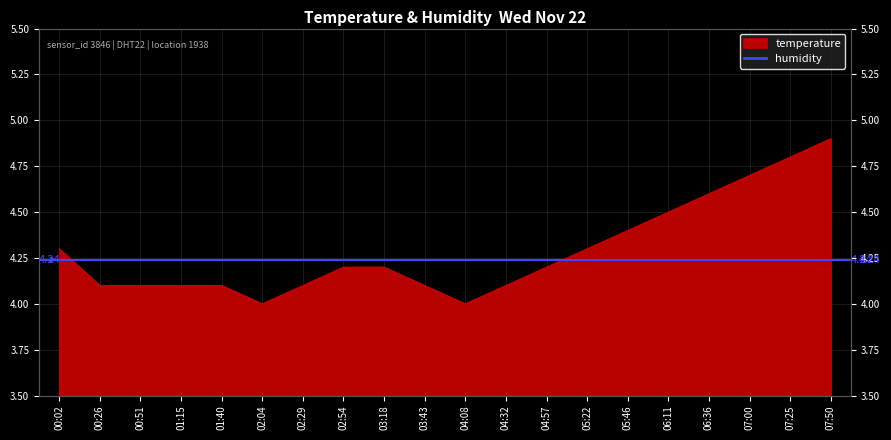

Where is the first local minimum?

02:04